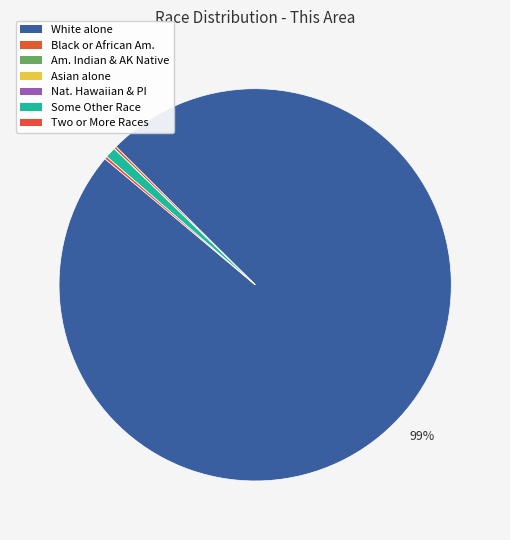

Does White alone account for over 50% of the chart?

Yes